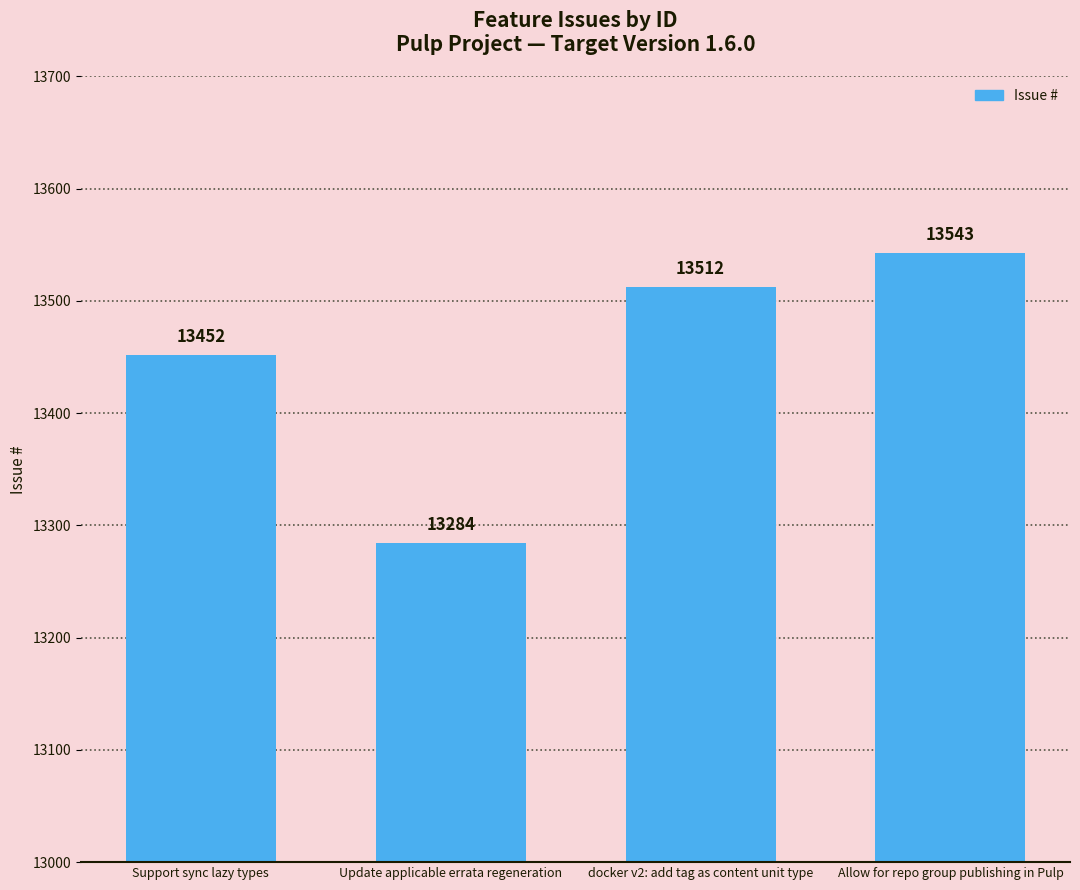

How many values are between 13452 and 13543?

3